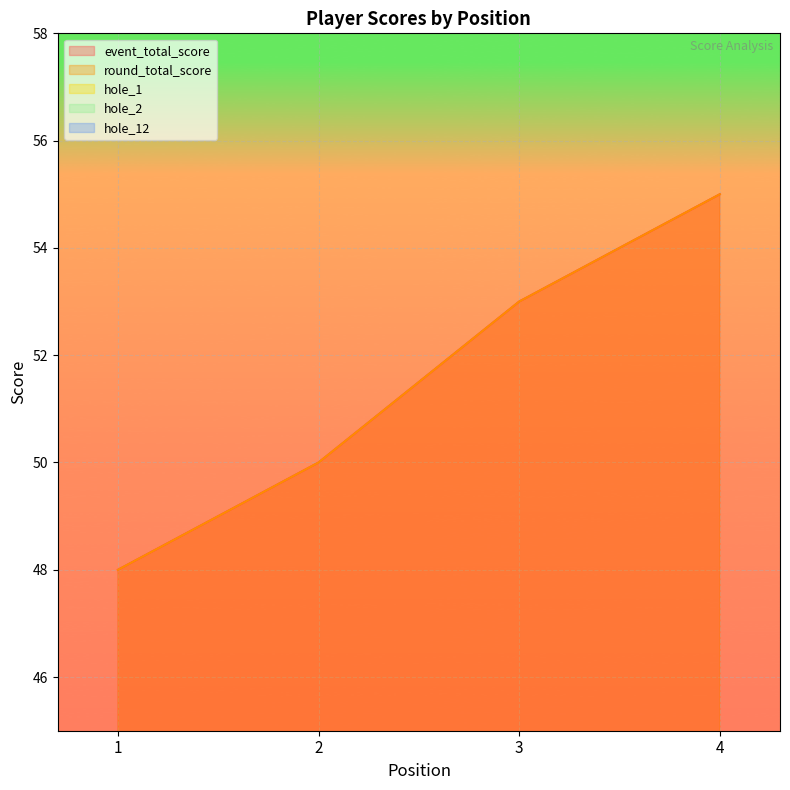

True or false: round_total_score and hole_2 cross at least once.

False